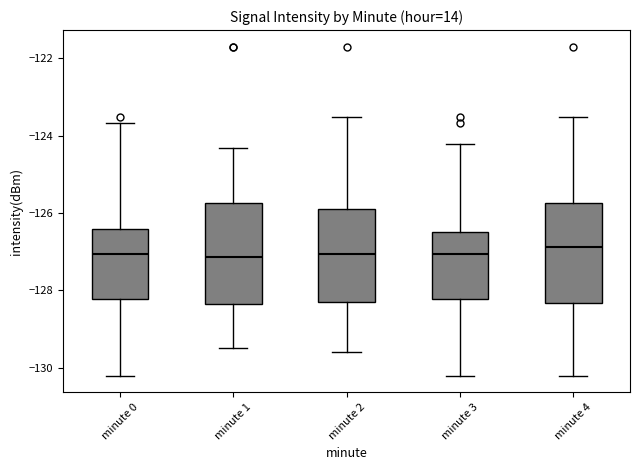

Reading left to right, transcribe this box plot: for each box, give where its median line is, the range the box spans, and where its two whiskers end, as read against the y-axis. The values are not printed on the chart, so give them approximately, as read against the axis.

minute 0: median -127.0, box -128.2 to -126.4, whiskers -130.2 to -123.6
minute 1: median -127.2, box -128.4 to -125.8, whiskers -129.4 to -124.4
minute 2: median -127.0, box -128.2 to -126.0, whiskers -129.6 to -123.6
minute 3: median -127.0, box -128.2 to -126.4, whiskers -130.2 to -124.2
minute 4: median -126.8, box -128.4 to -125.8, whiskers -130.2 to -123.6